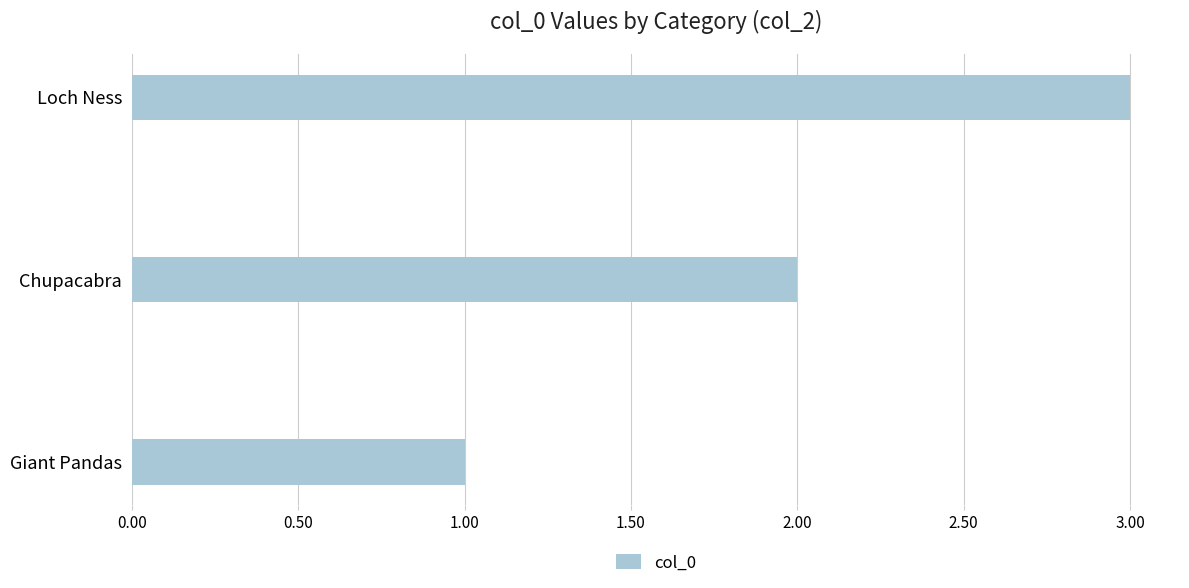

What is the sum of all values?

6